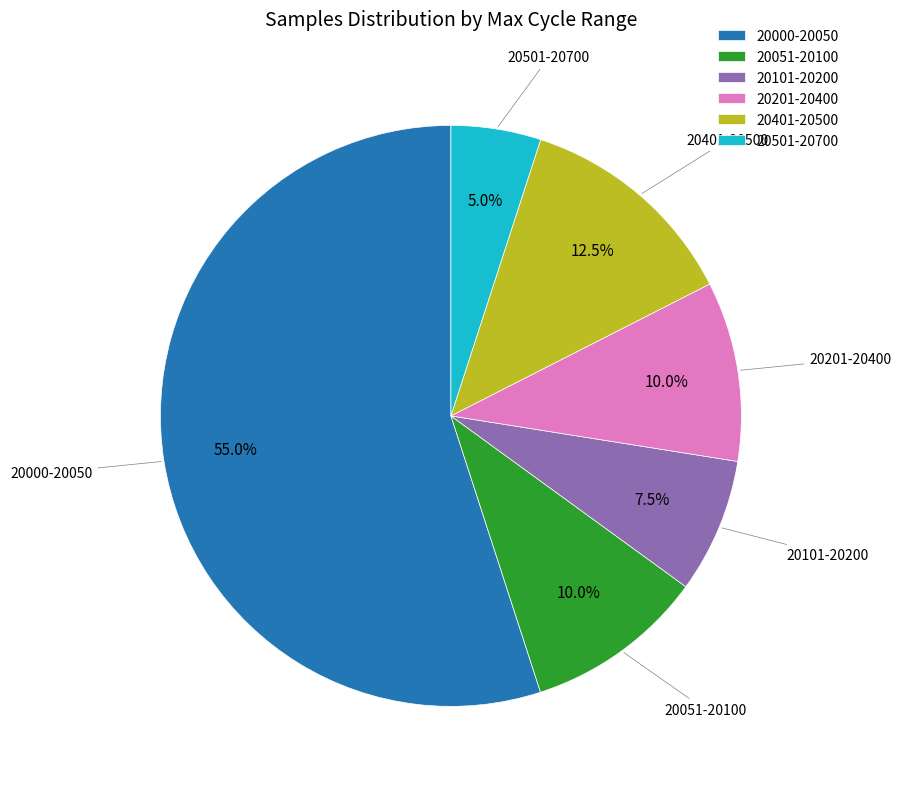

What is the ratio of the value at 20000-20050 to the value at 20051-20100?

5.5